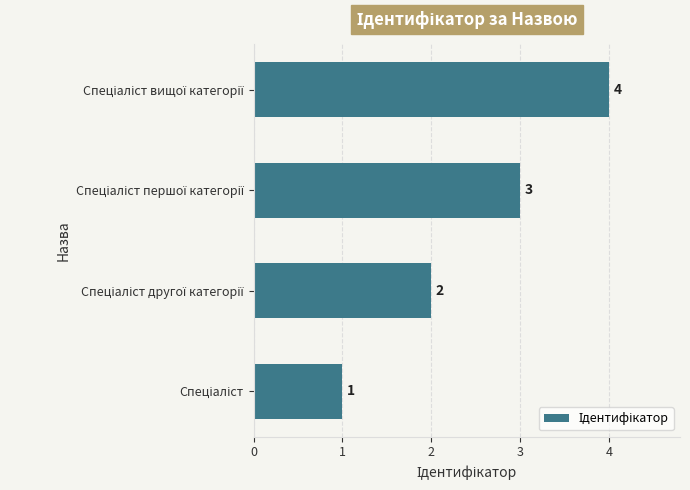

What is the sum of all values?

10